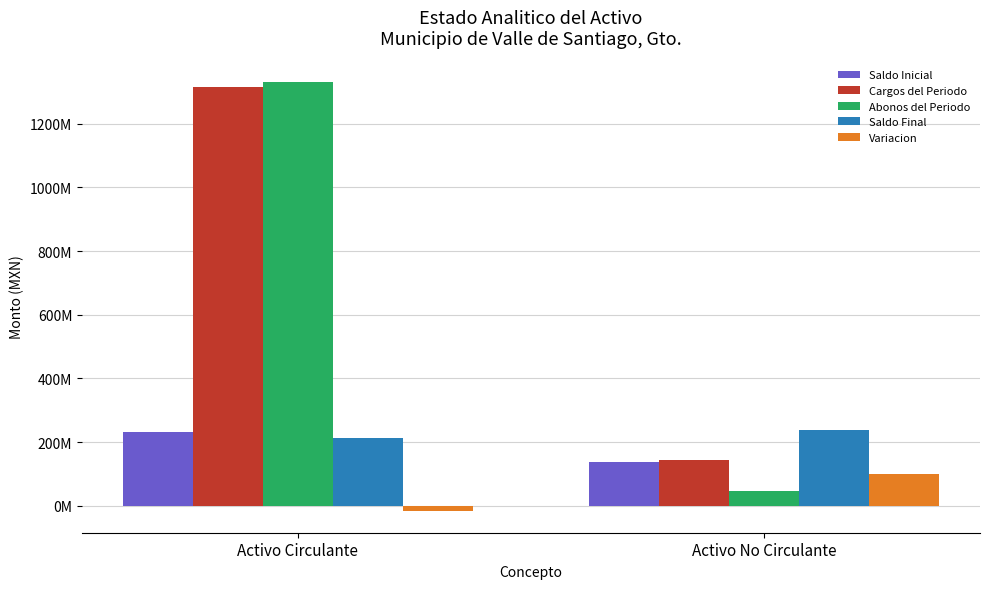

What is the approximate value of Variacion at Activo No Circulante?

99798489.6